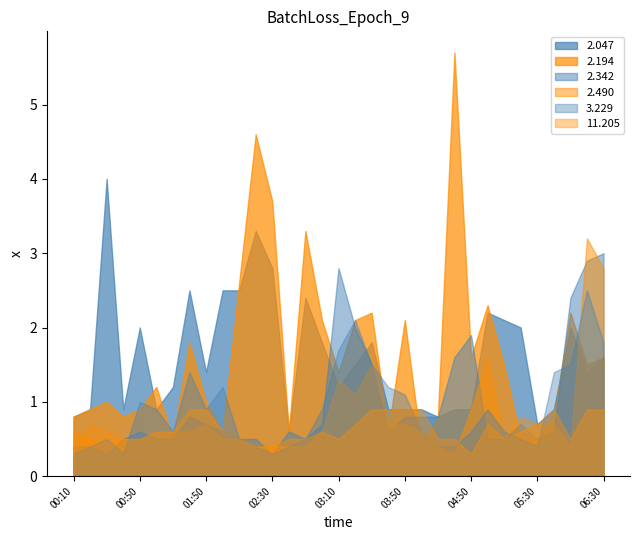

Rank the series at 05:10 from highest to lowest value.

2.194, 2.047, 3.229, 11.205, 2.490, 2.342